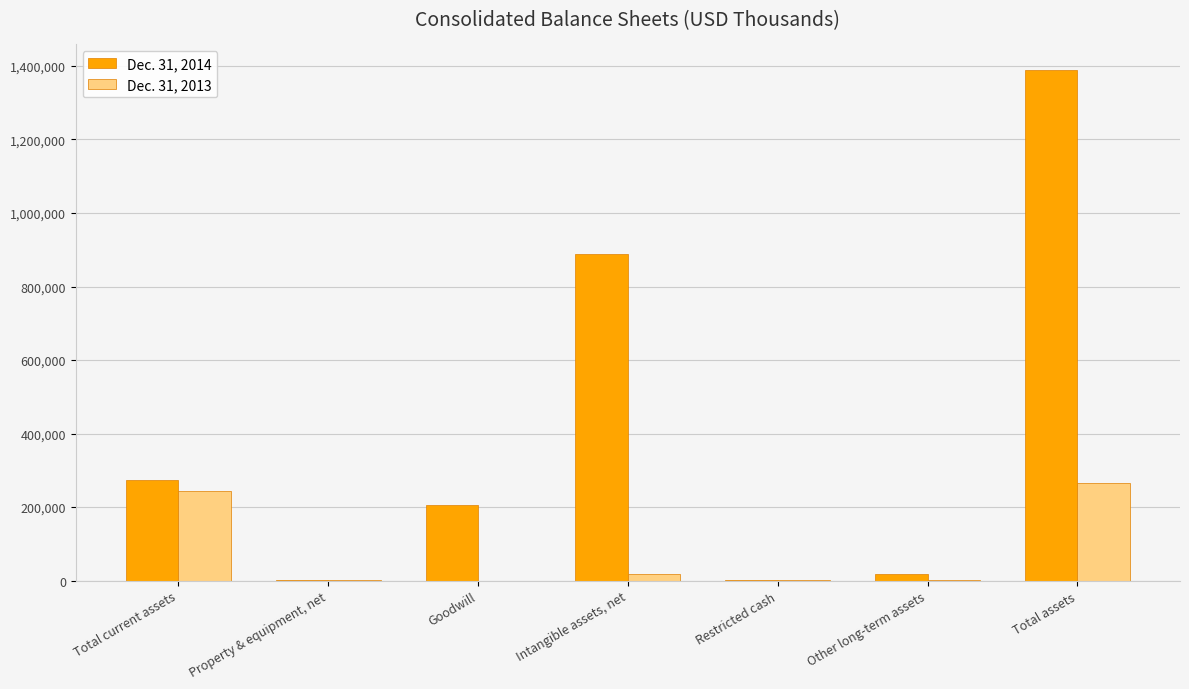

What is the maximum value shown in the chart?

1388933